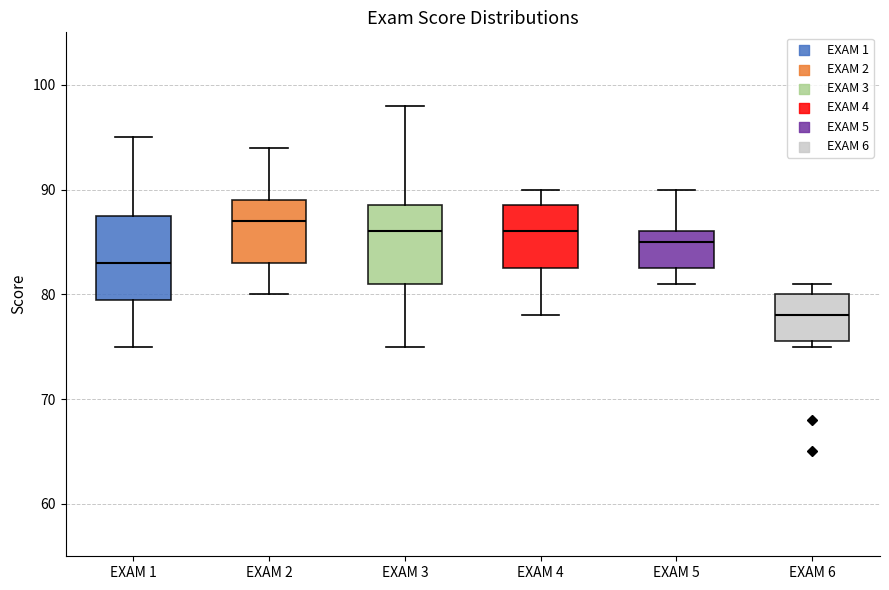

Which box has the lowest median line?

EXAM 6